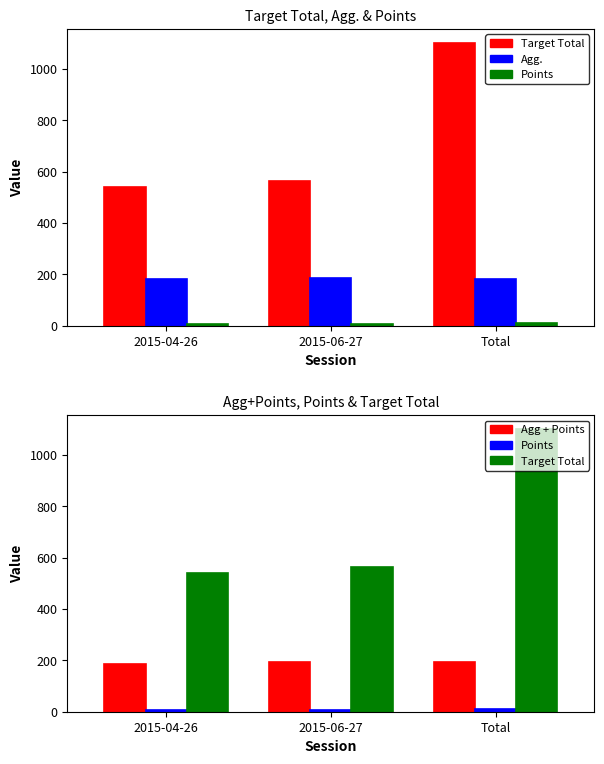

List the series in order of their peak value, lowest first.

Points, Agg., Agg + Points, Target Total